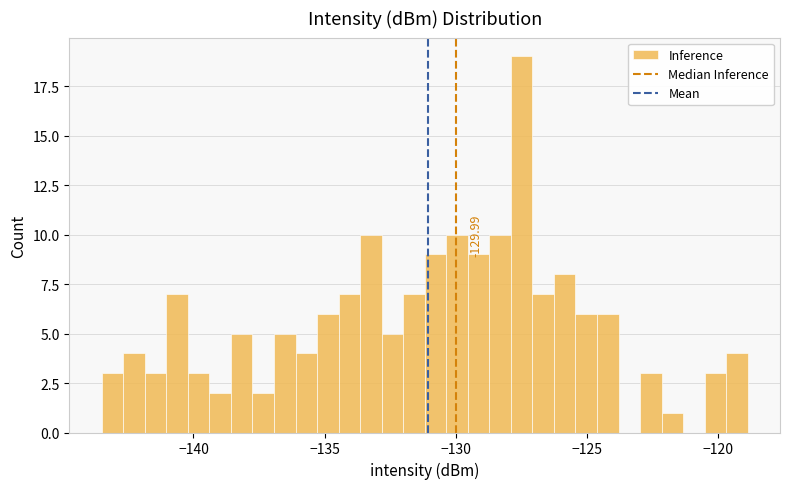

Around what value on the x-axis is the tallest bar? Give the approximate position of its centre, as read against the axis.

-127.5